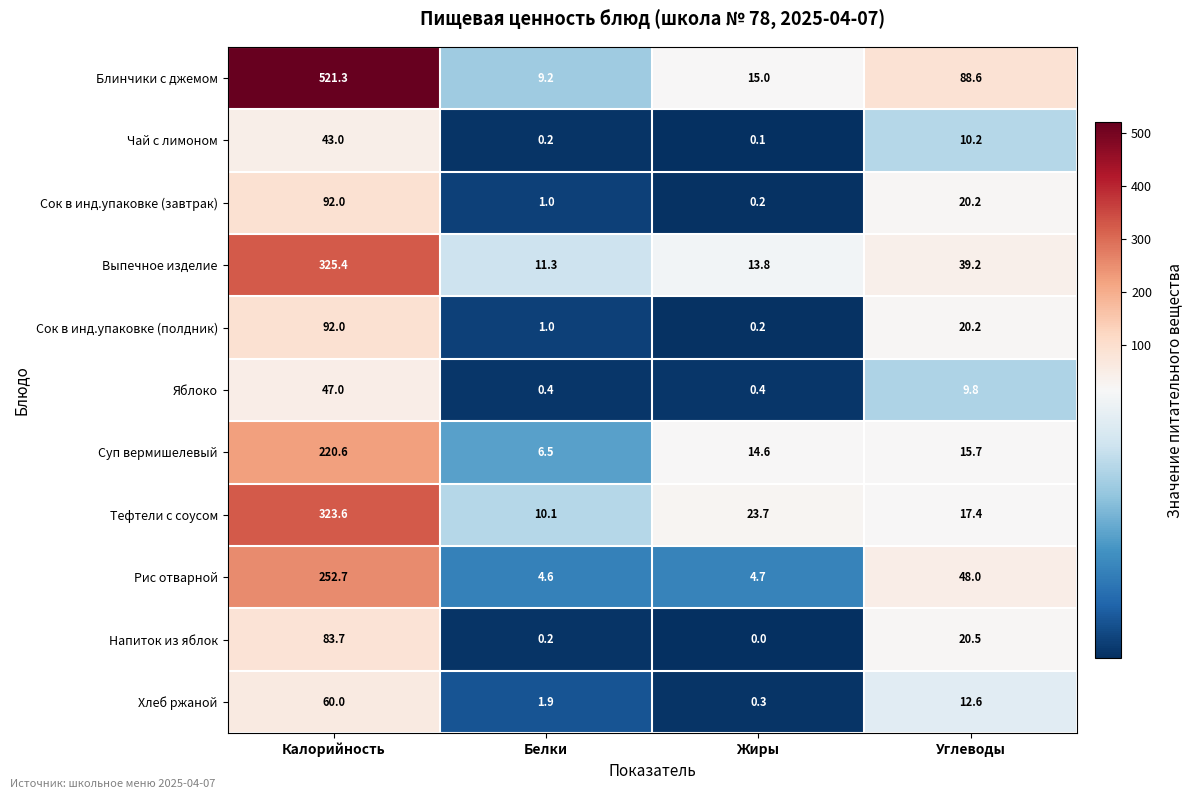

Rank the categories by Хлеб ржаной value from lowest to highest.

Жиры, Белки, Углеводы, Калорийность